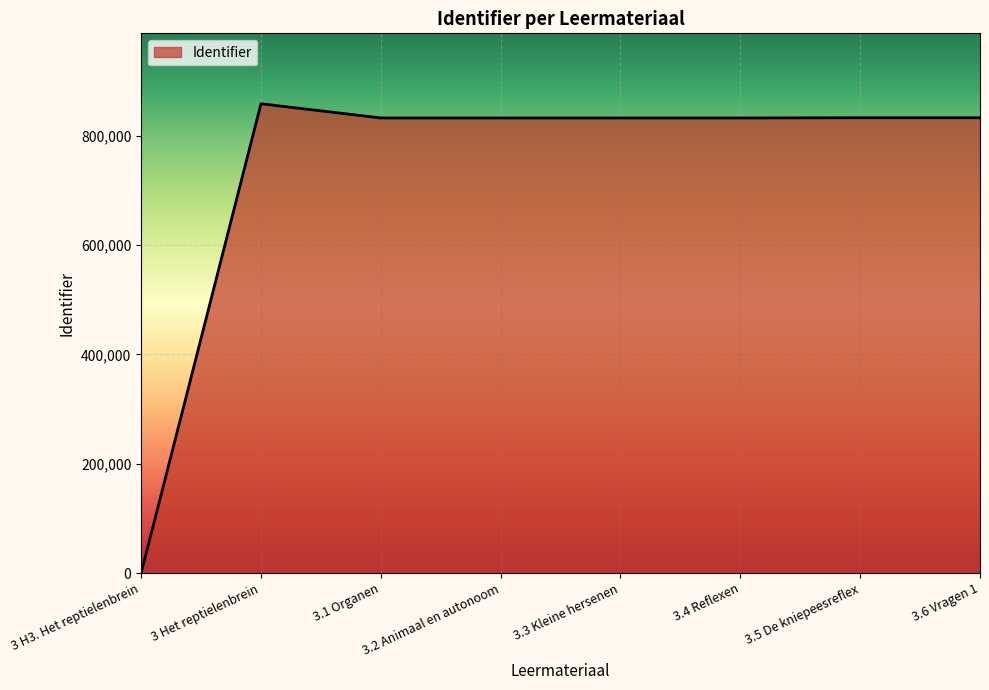

What is the average value?

731681